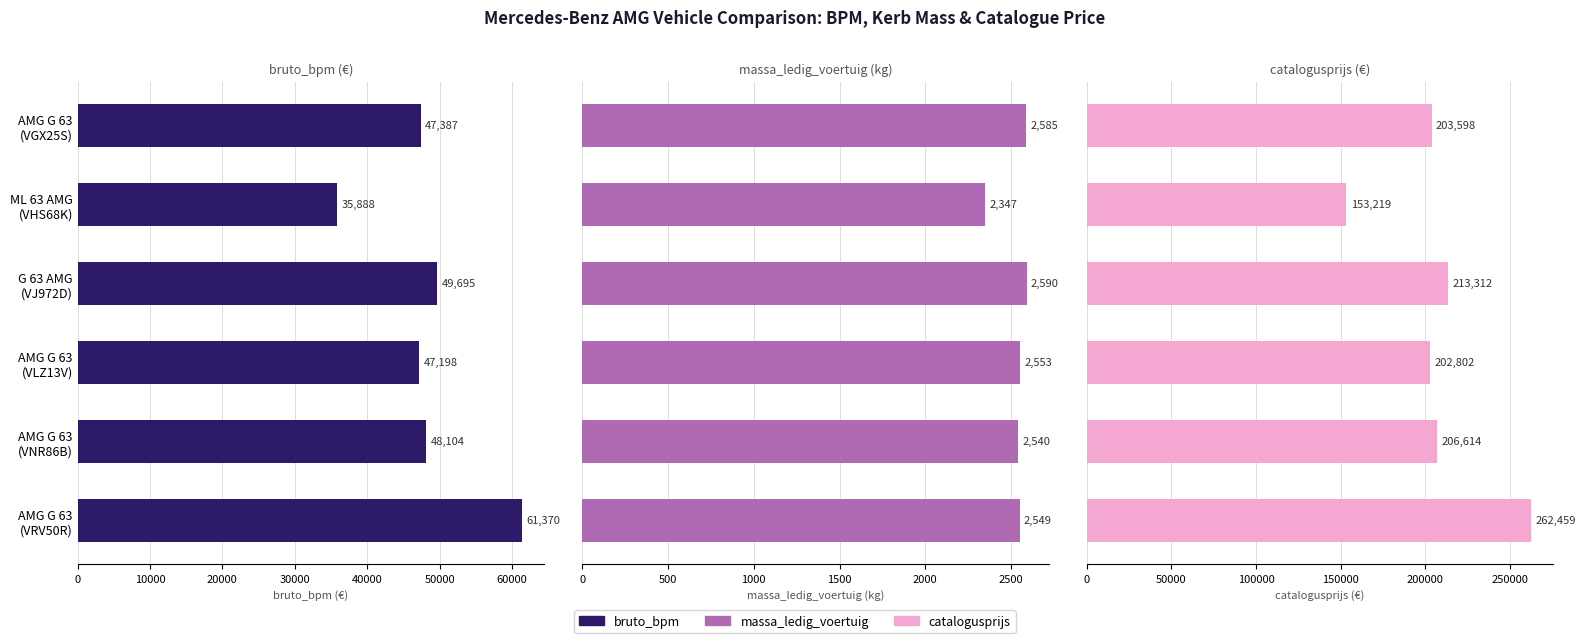

Reading right to left, transcribe all the data shown in this chart.

bruto_bpm: 61370	48104	47198	49695	35888	47387
massa_ledig_voertuig: 2549	2540	2553	2590	2347	2585
catalogusprijs: 262459	206614	202802	213312	153219	203598